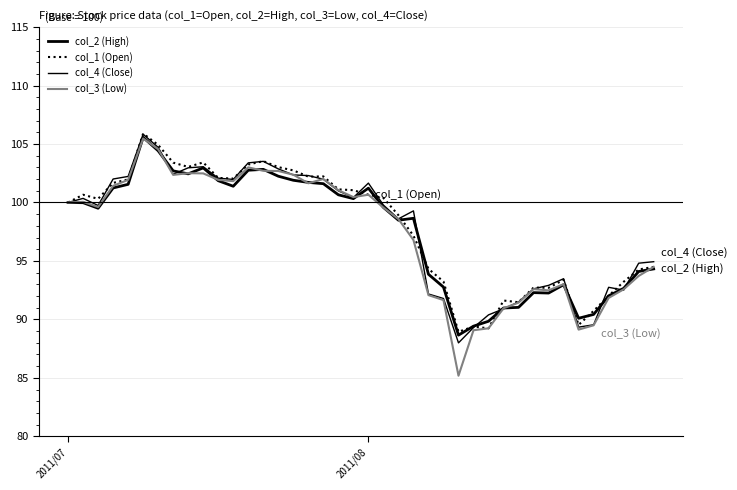

Does the chart display data point markers on the line(s)?

No